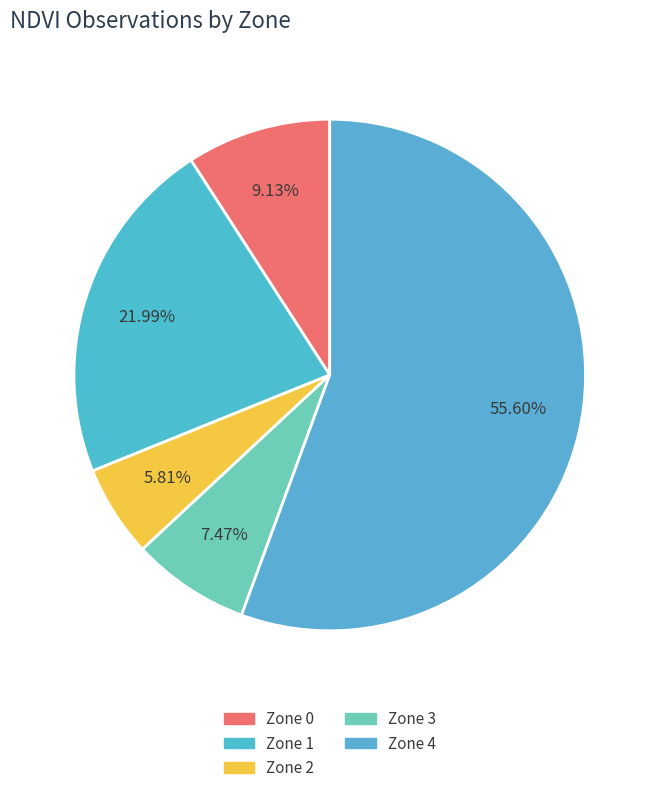

Does Zone 0 represent more than half of the total?

No